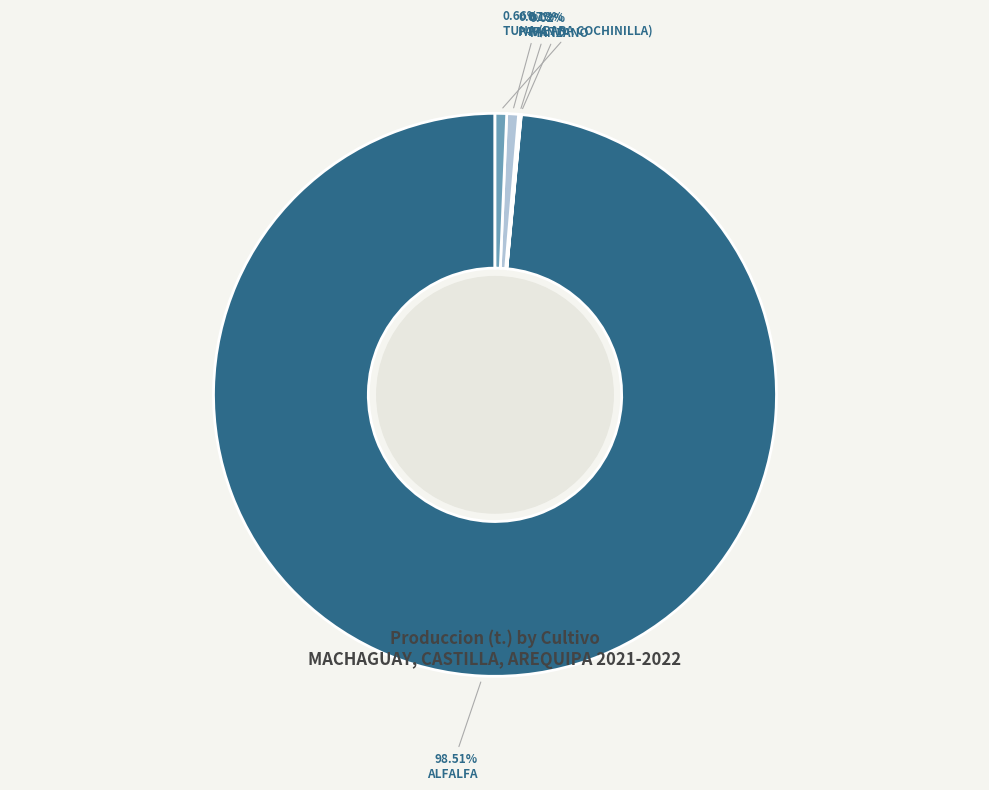

Which category has the smallest portion of the pie?

MANZANO